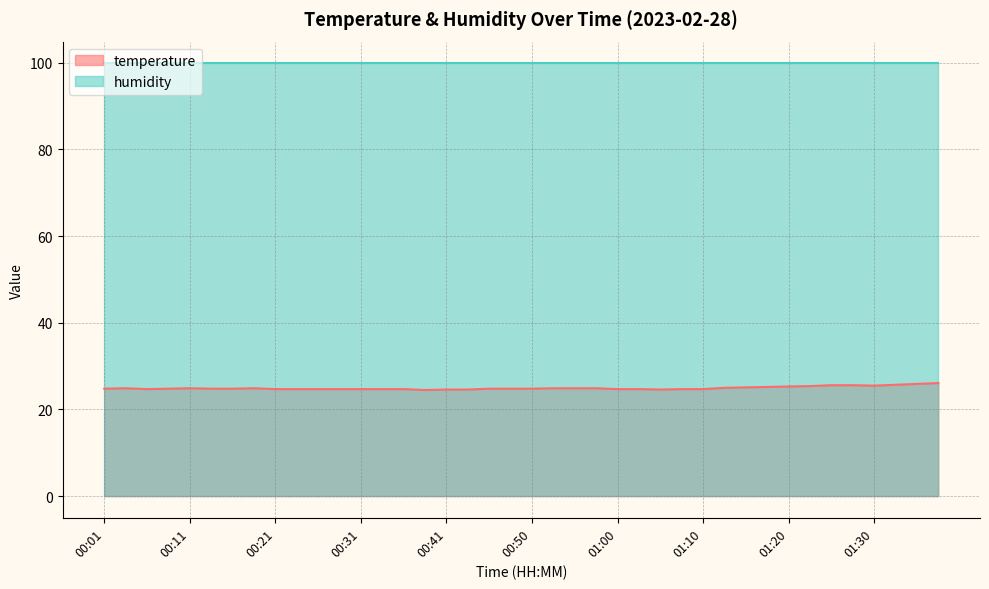

The value at 01:27 is 38.5. True or false?

False